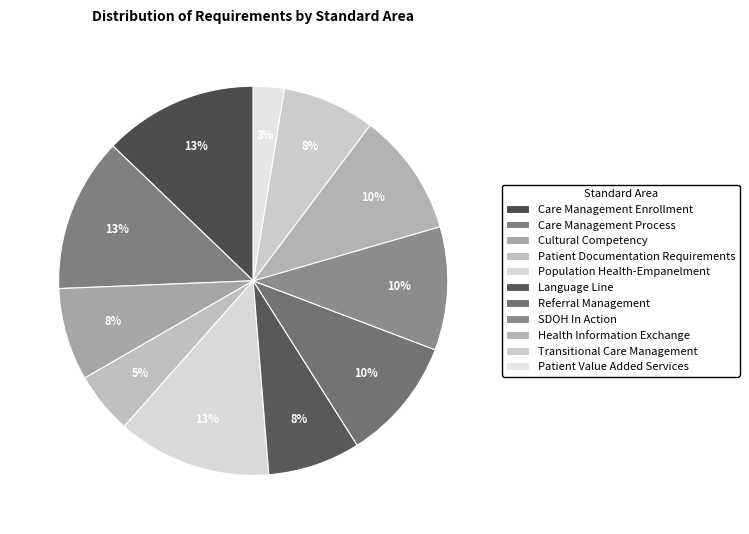

Count the number of slices in the pie.

11